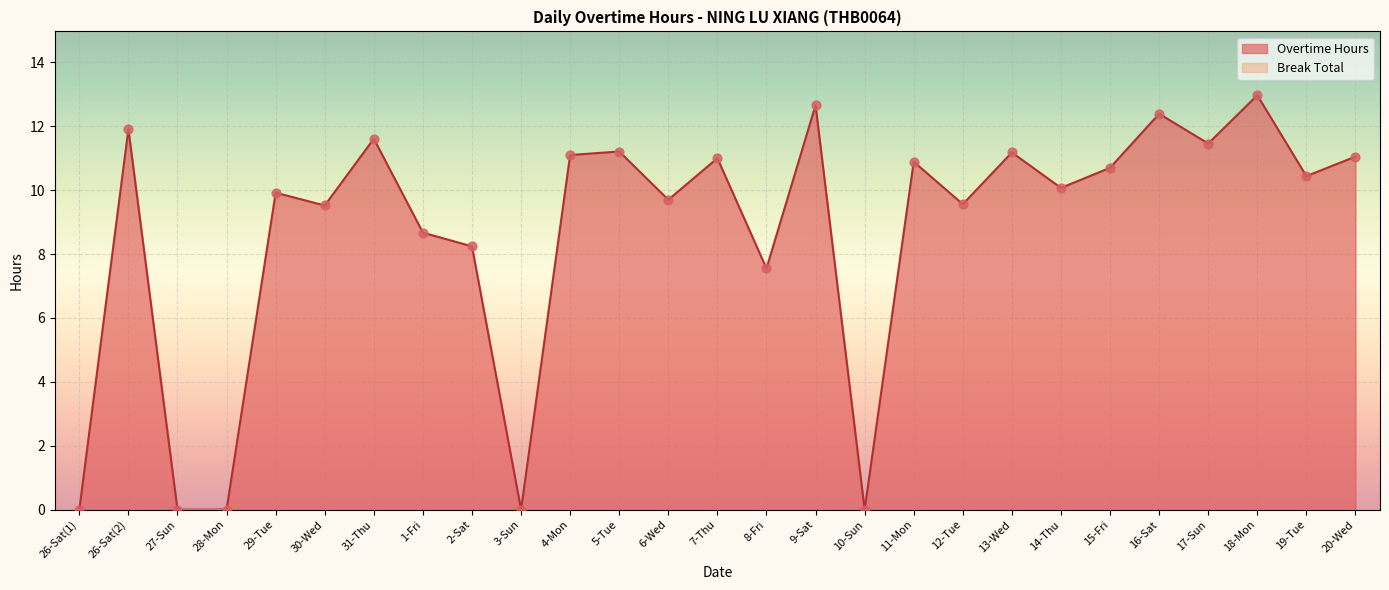

What is the ratio of the value at 7-Thu to the value at 1-Fri?

1.3